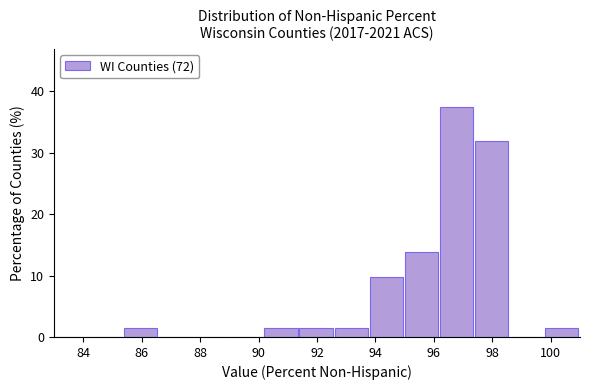

Reading left to right, transcribe this chart: for each bar, give the range it covers on the x-axis and its height. The values are not printed on the chart, so give them approximately, as read against the axis.

83.0 to 84.2: 0
84.2 to 85.4: 0
85.4 to 86.6: 1
86.6 to 87.8: 0
87.8 to 89.0: 0
89.0 to 90.2: 0
90.2 to 91.4: 1
91.4 to 92.6: 1
92.6 to 93.8: 1
93.8 to 95.0: 10
95.0 to 96.2: 14
96.2 to 97.4: 38
97.4 to 98.6: 32
98.6 to 99.8: 0
99.8 to 101.0: 1